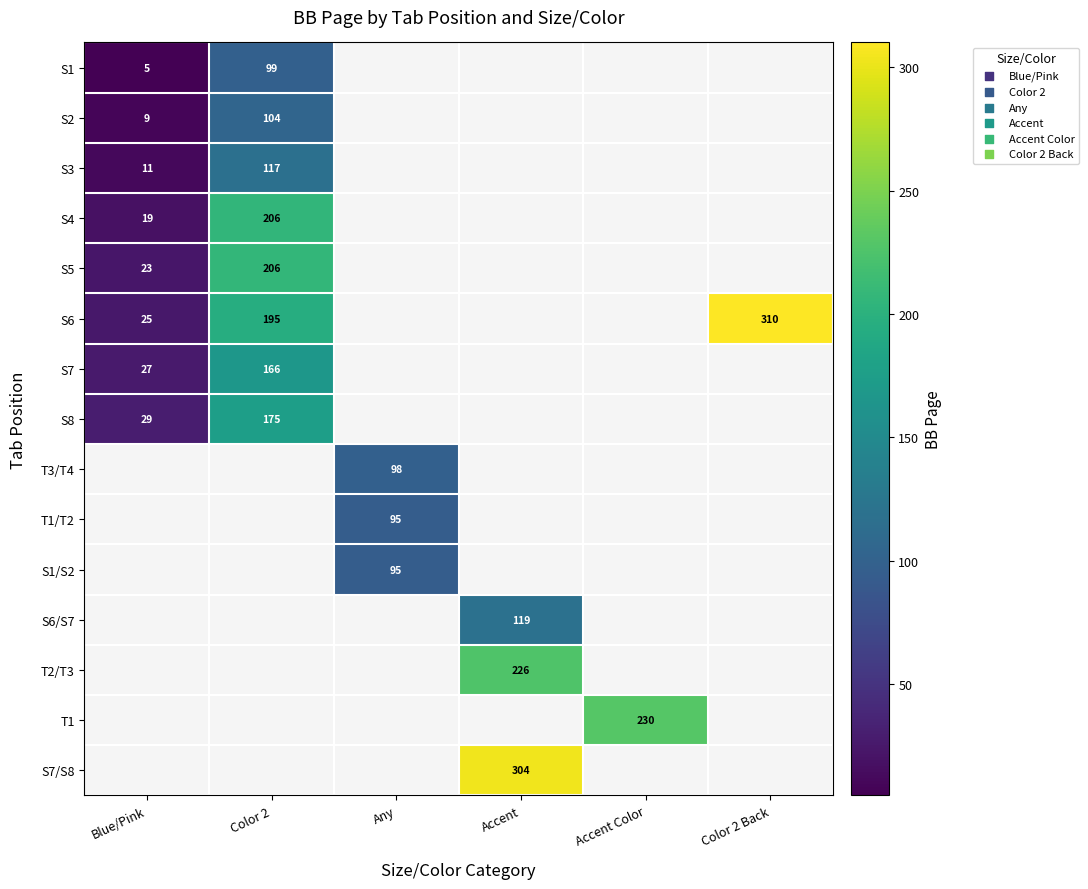

What is the difference between the S8 values at Color 2 and Blue/Pink?

146